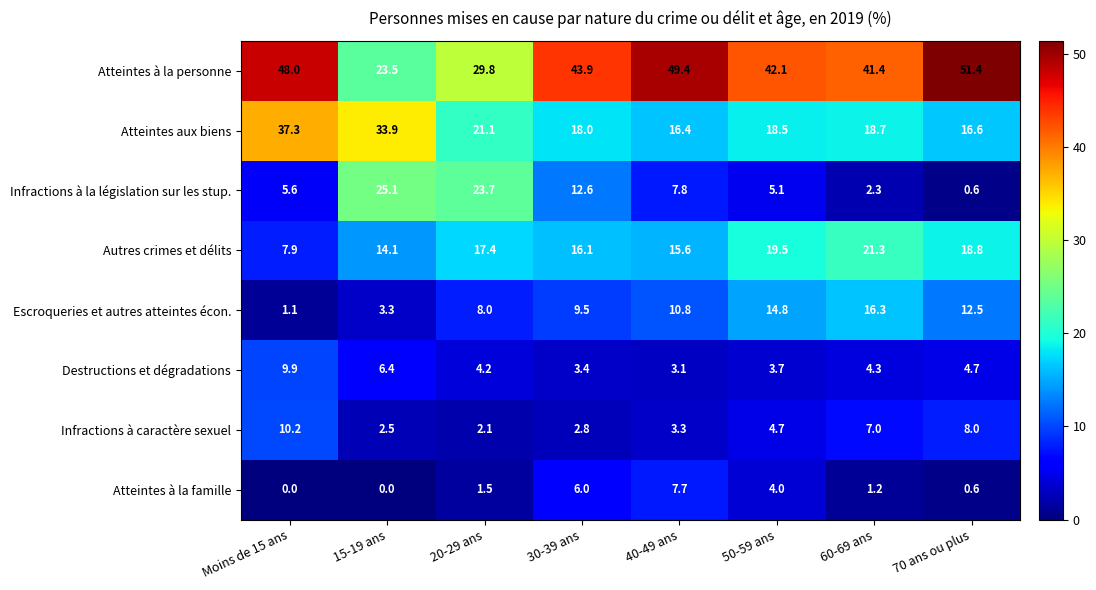

Read the Destructions et dégradations value at 20-29 ans.

4.2